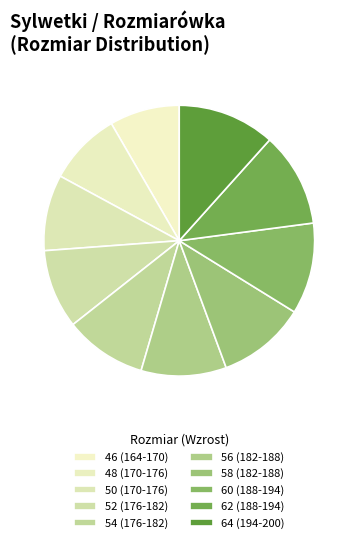

Do 62 (188-194) and 54 (176-182) together represent more than half of the pie?

No